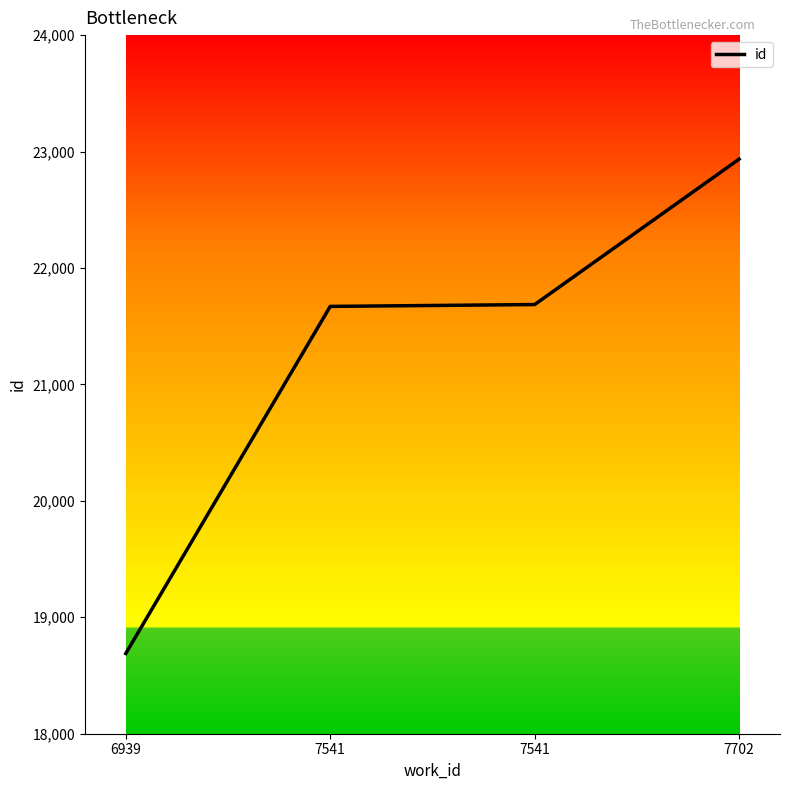

Rank the categories by value from lowest to highest.

6939, 7541, 7541, 7702